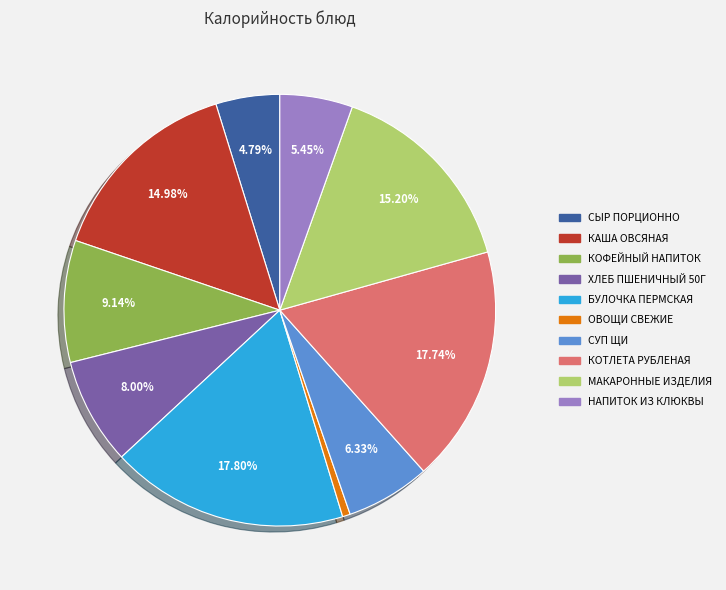

Between НАПИТОК ИЗ КЛЮКВЫ and КОФЕЙНЫЙ НАПИТОК, which is larger?

КОФЕЙНЫЙ НАПИТОК